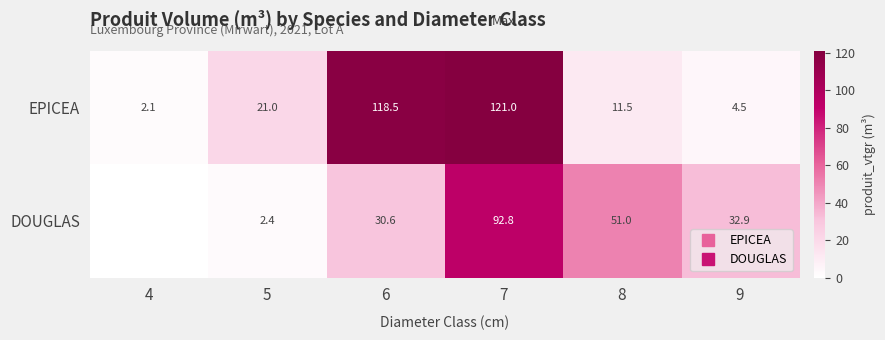

Which series has the largest range (max minus min)?

EPICEA